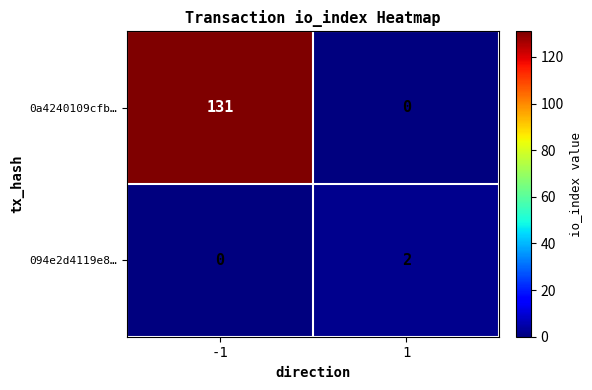

Reading left to right, transcribe all the data shown in this chart.

0a4240109cfb…: -1=131	1=0
094e2d4119e8…: -1=0	1=2